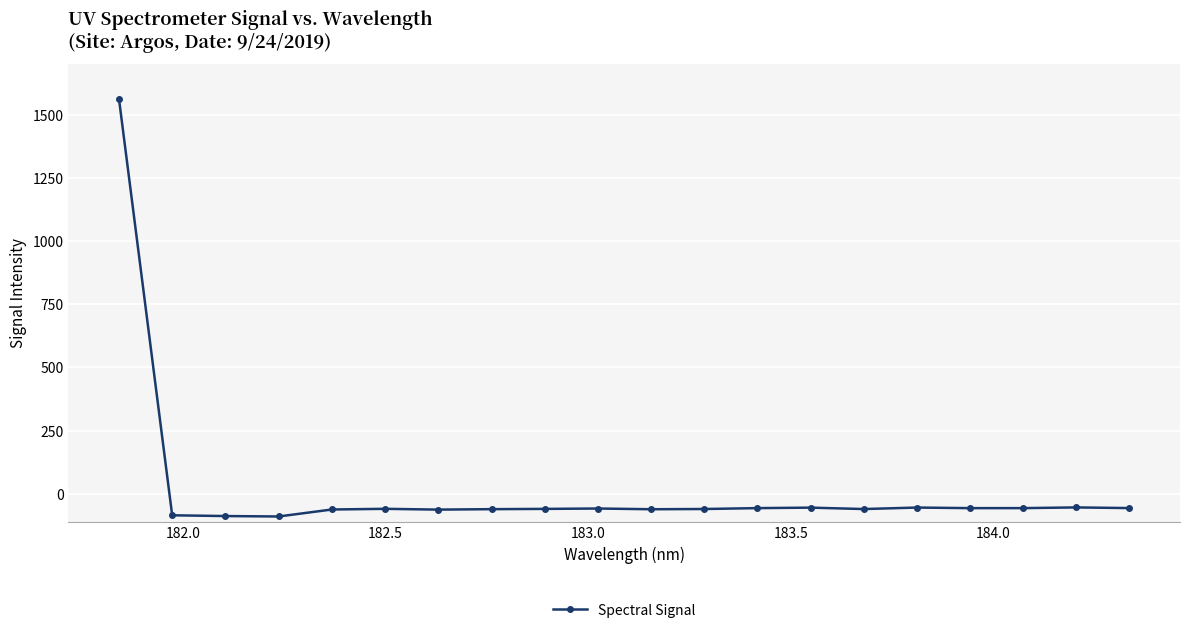

What is the value of the 11th point from the left?

-61.4